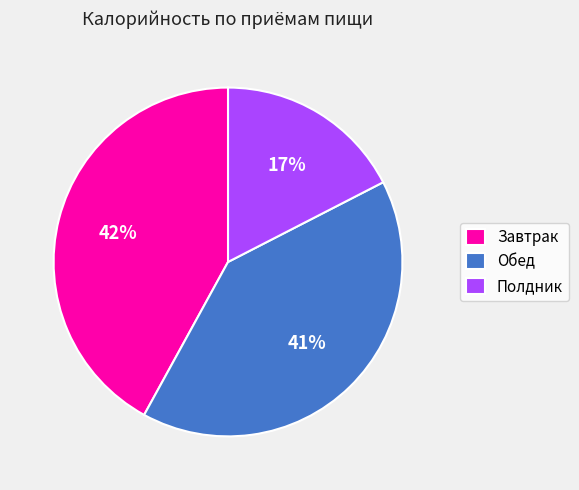

Does Обед account for over 50% of the chart?

No